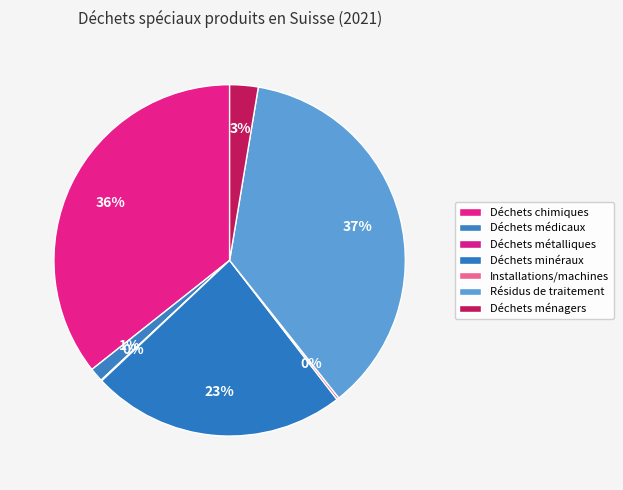

What percentage is the Déchets chimiques slice, to the nearest percent?

36%